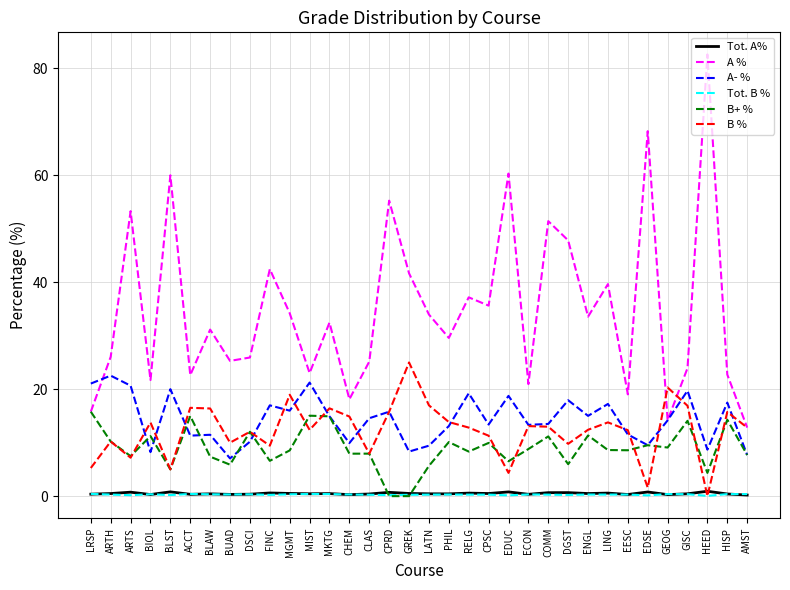

What is the maximum value shown in the chart?

82.6